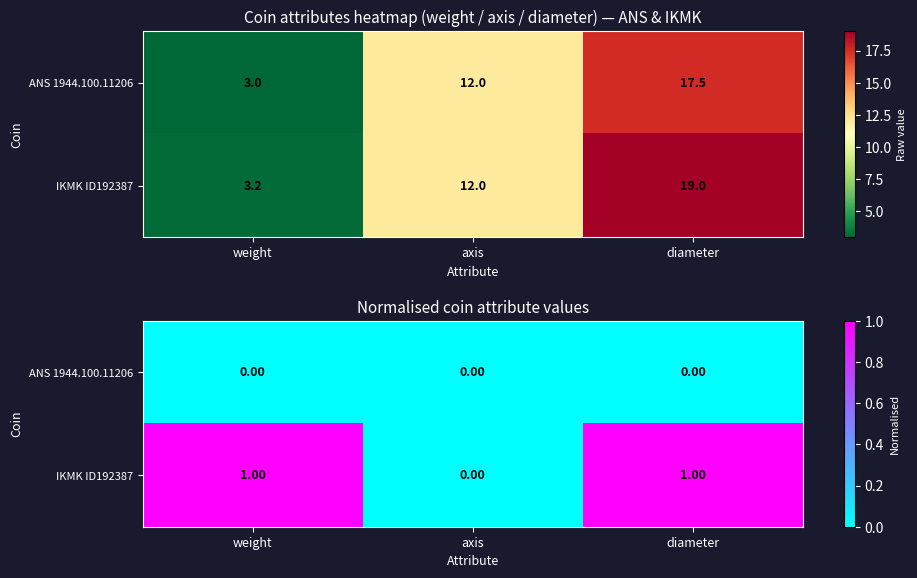

Which series changed the most between weight and diameter?

IKMK ID192387